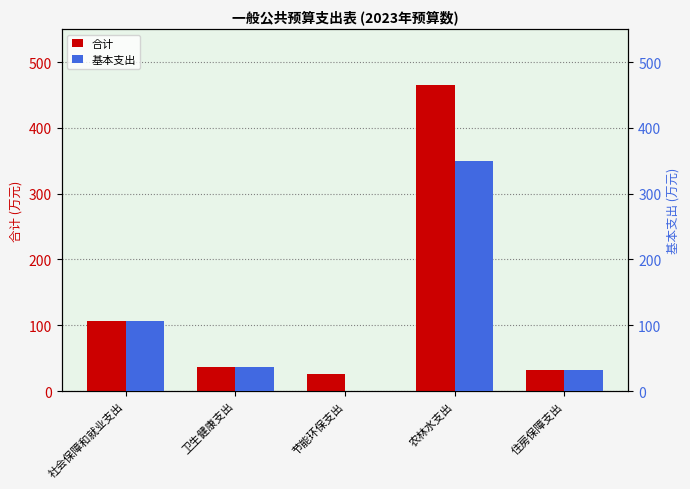

How many values in the 合计 series are below 36?

2